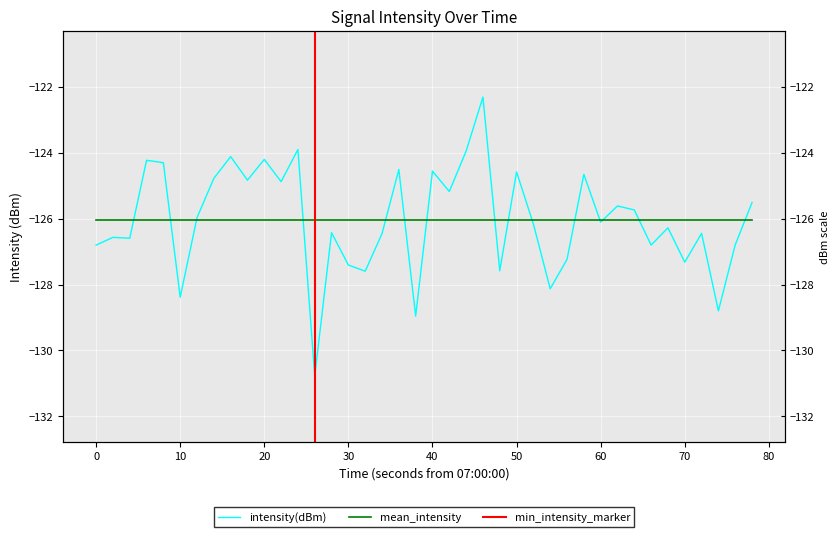

True or false: the data shows -186.5 at 12.

False